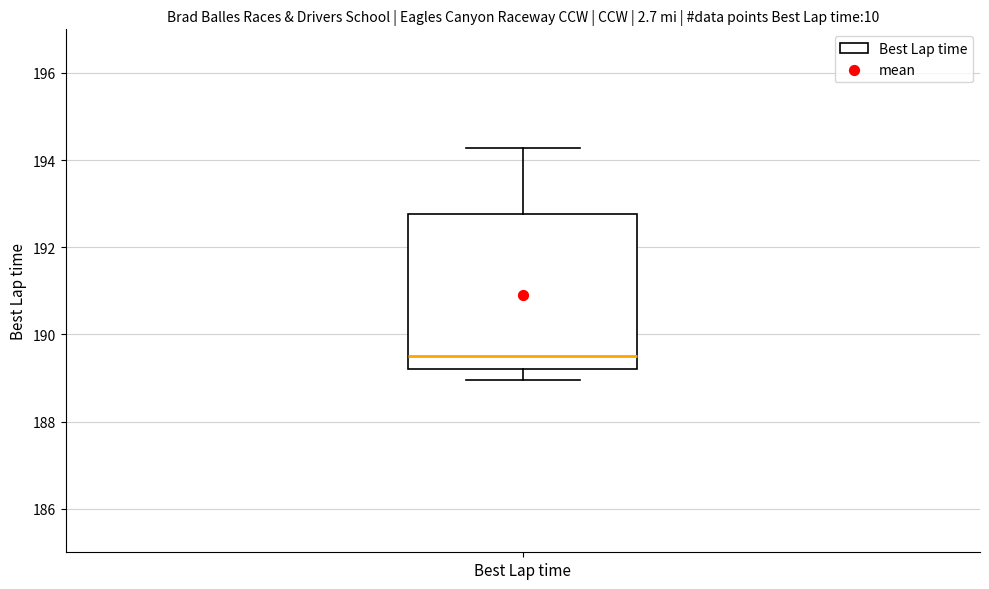

Transcribe this box plot: give where the median line is, the range the box spans, and where the two whiskers end, as read against the y-axis. The values are not printed on the chart, so give them approximately, as read against the axis.

median 189.6, box 189.2 to 192.8, whiskers 189.0 to 194.2